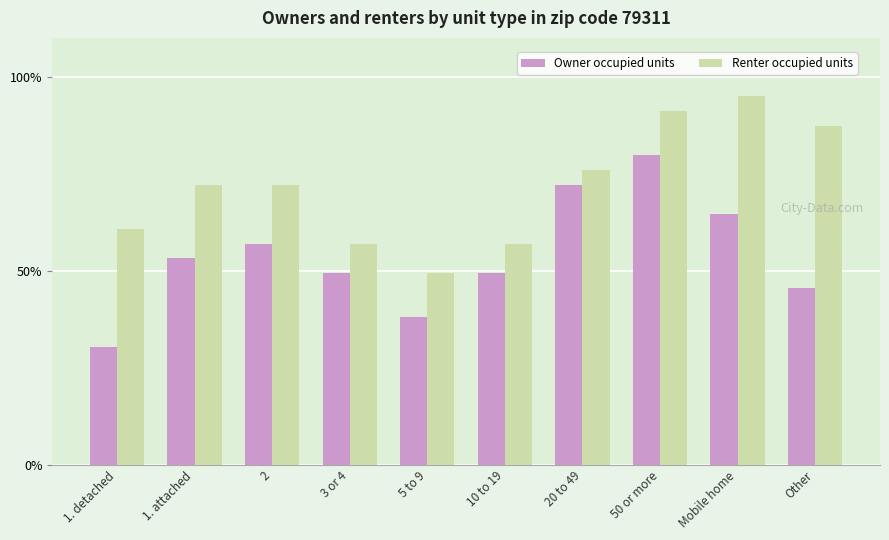

What is the greatest value displayed?

95.0